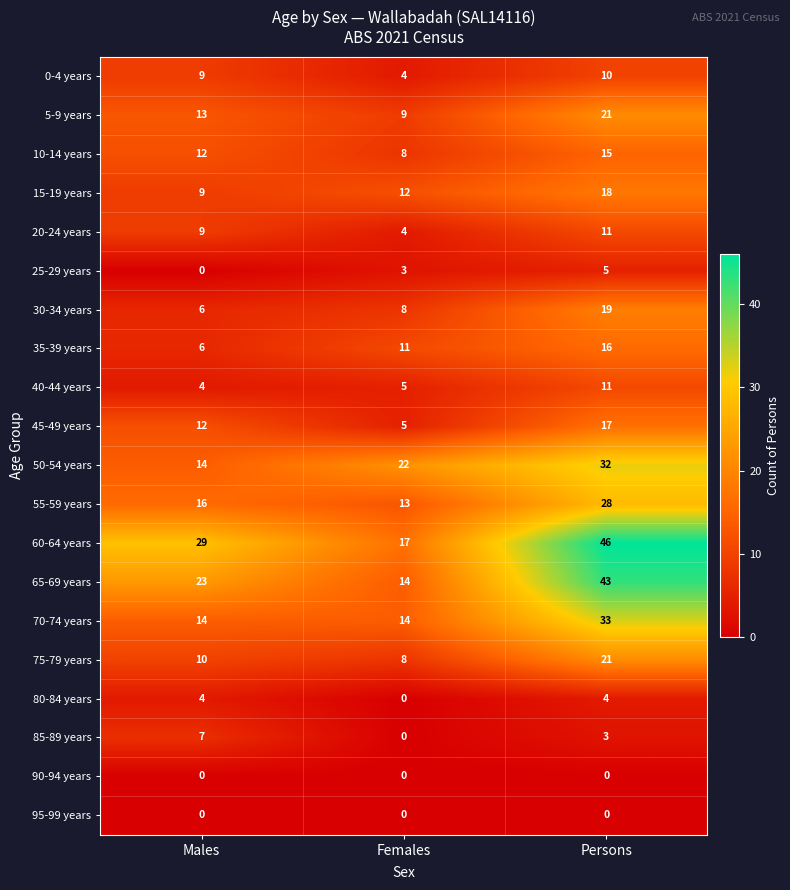

What value does the 50-54 years series have at Males?

14